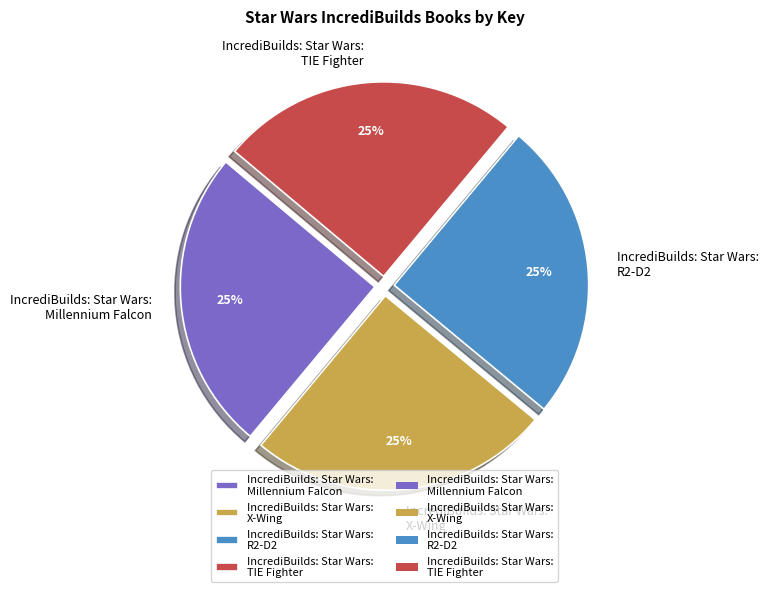

What is the ratio of the value at IncrediBuilds: Star Wars: TIE Fighter to the value at IncrediBuilds: Star Wars: X-Wing?

1.0